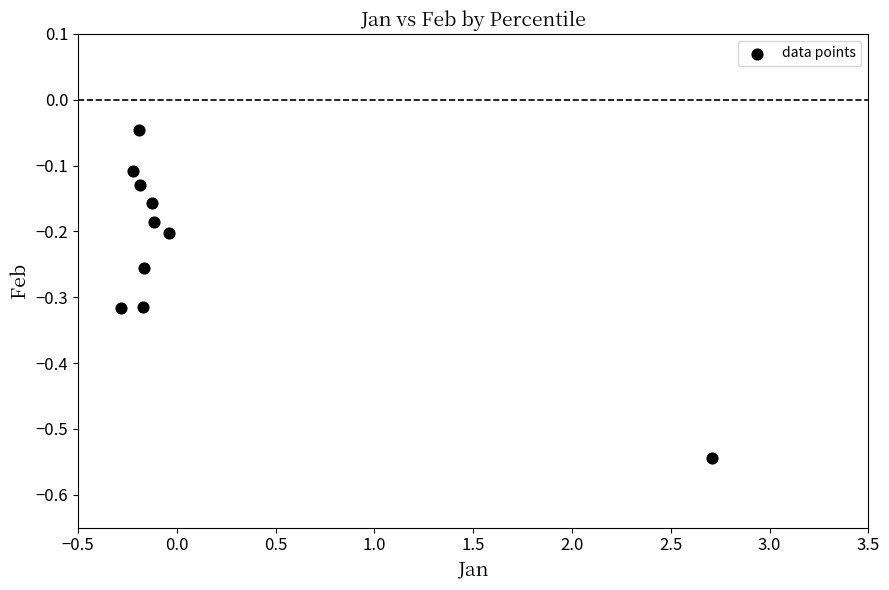

What is the range of Y values (max minus min)?

0.5